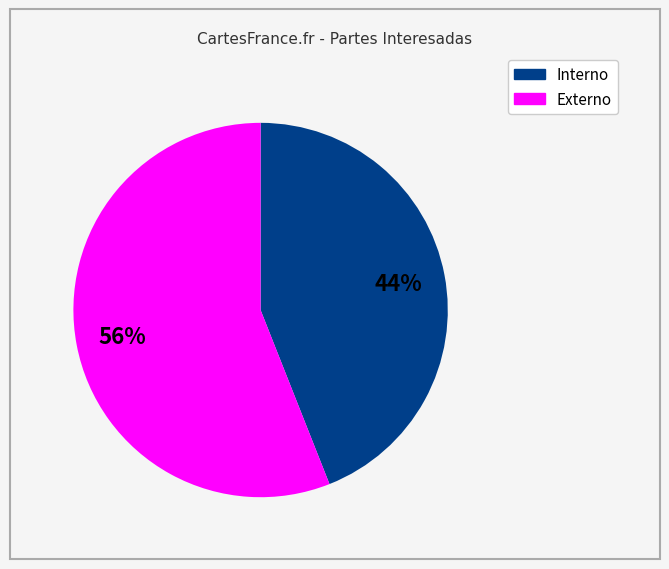

To the nearest percent, what is the average slice percentage?

50%